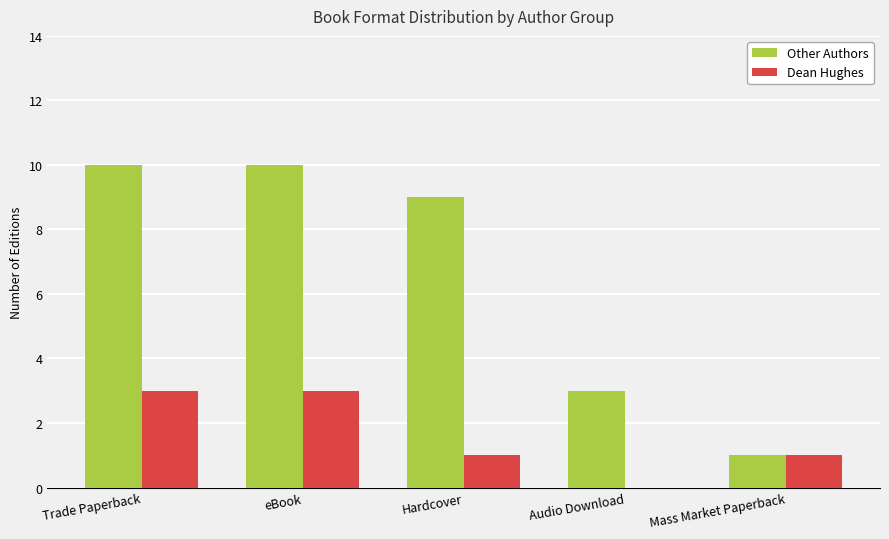

What are all the series names shown in the legend?

Other Authors, Dean Hughes